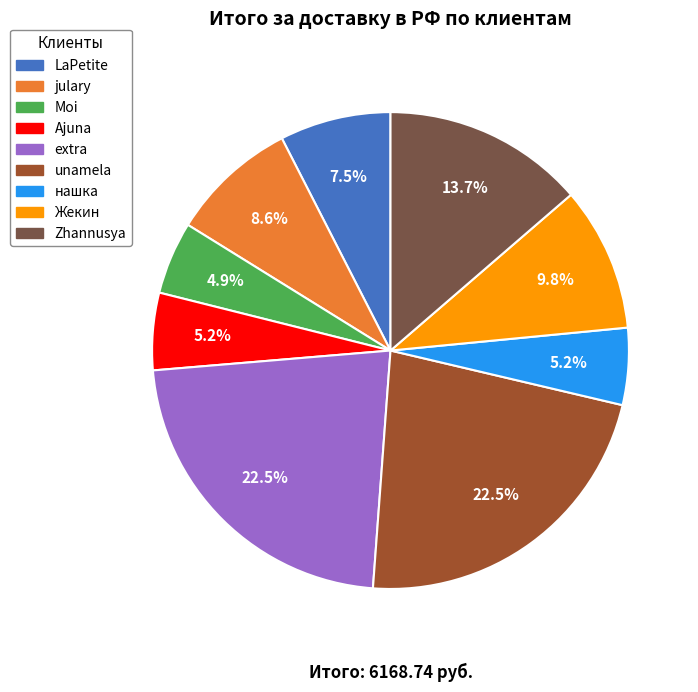

Is нашка the majority of the pie?

No